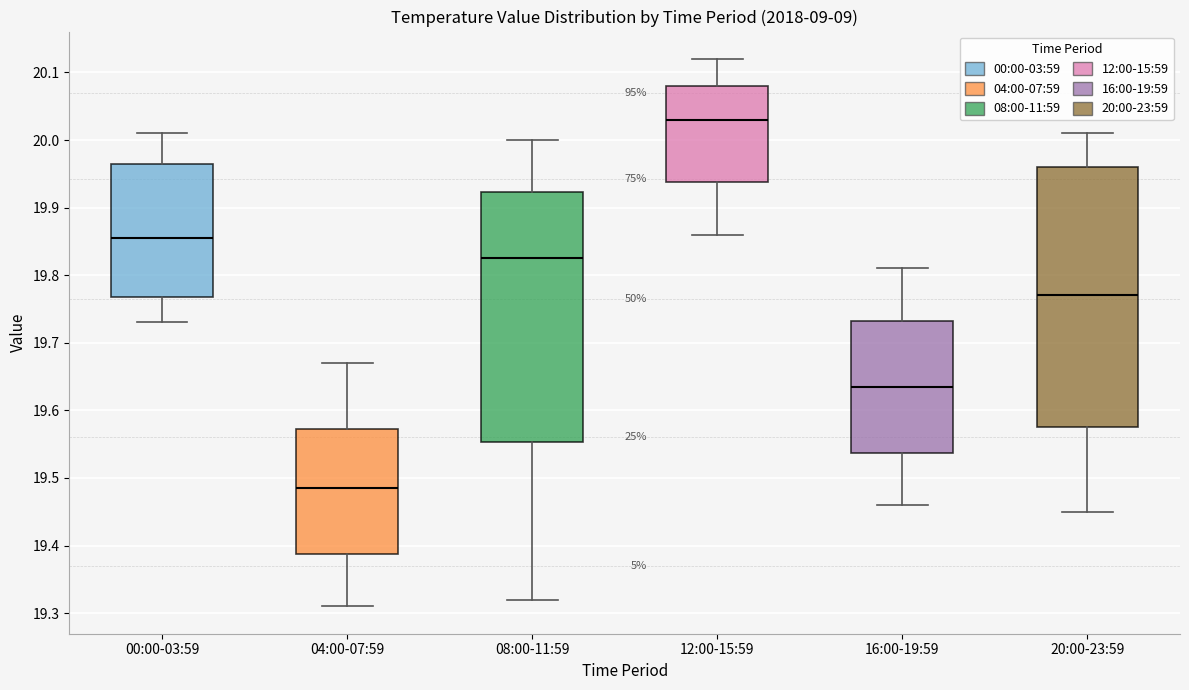

Reading left to right, read every box against the y-axis: the position of its median line, the range the box covers, and the ends of its whiskers. The values are not printed on the chart, so give them approximately, as read against the axis.

00:00-03:59: median 19.86, box 19.77 to 19.97, whiskers 19.73 to 20.01
04:00-07:59: median 19.49, box 19.39 to 19.57, whiskers 19.31 to 19.67
08:00-11:59: median 19.83, box 19.55 to 19.92, whiskers 19.32 to 20.00
12:00-15:59: median 20.03, box 19.94 to 20.08, whiskers 19.86 to 20.12
16:00-19:59: median 19.64, box 19.54 to 19.73, whiskers 19.46 to 19.81
20:00-23:59: median 19.77, box 19.58 to 19.96, whiskers 19.45 to 20.01